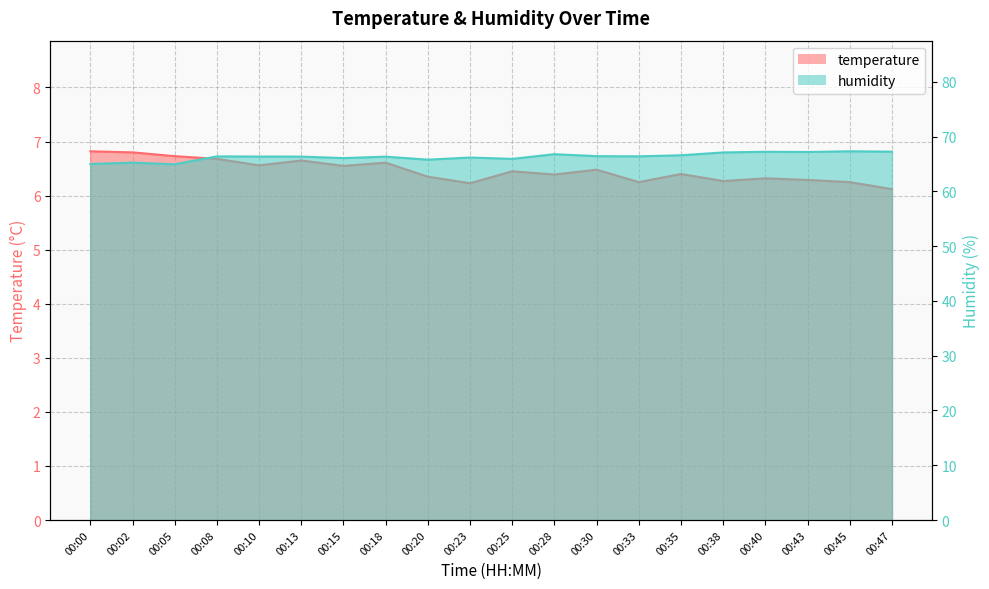

Does the chart have visible grid lines?

Yes